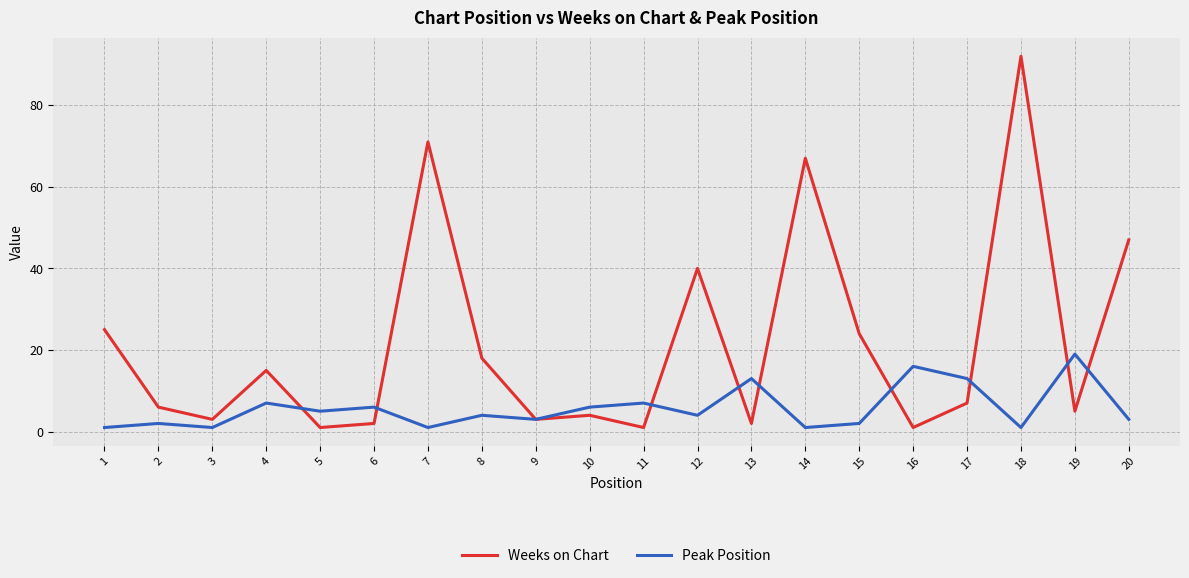

The Weeks on Chart series shows 92 at 18. True or false?

True